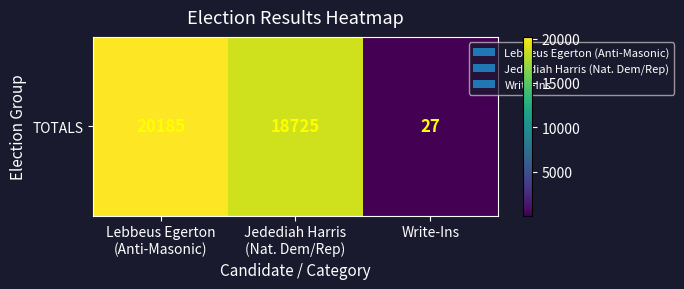

True or false: the data shows 10303 at Jedediah Harris
(Nat. Dem/Rep).

False